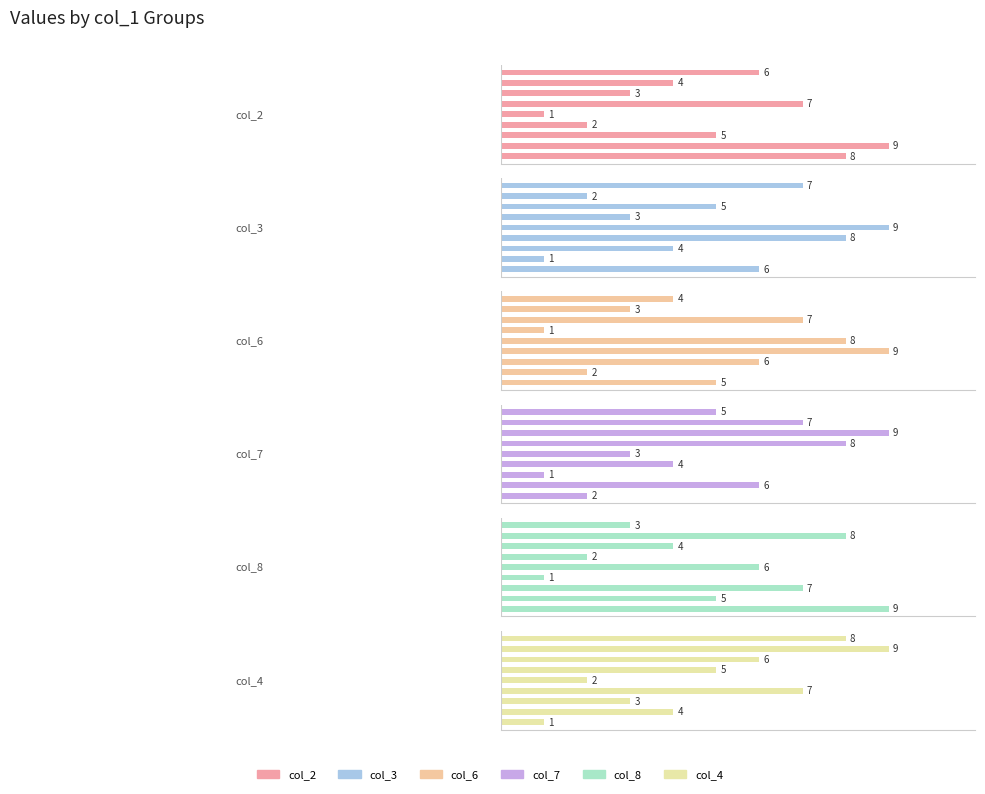

How many values in the col_7 series exceed 5?

4